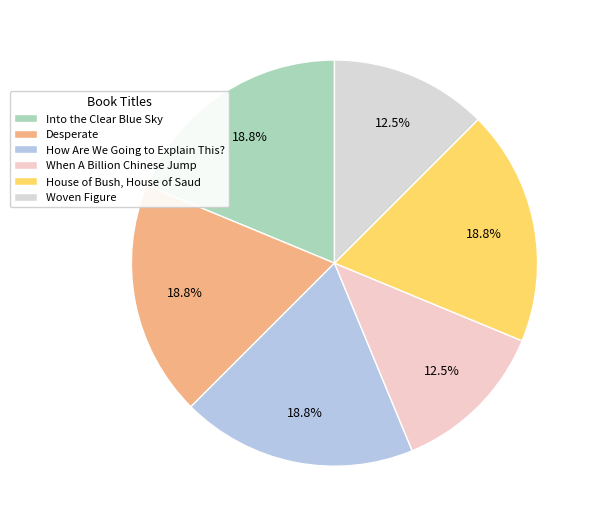

Is there a majority slice in this chart?

No